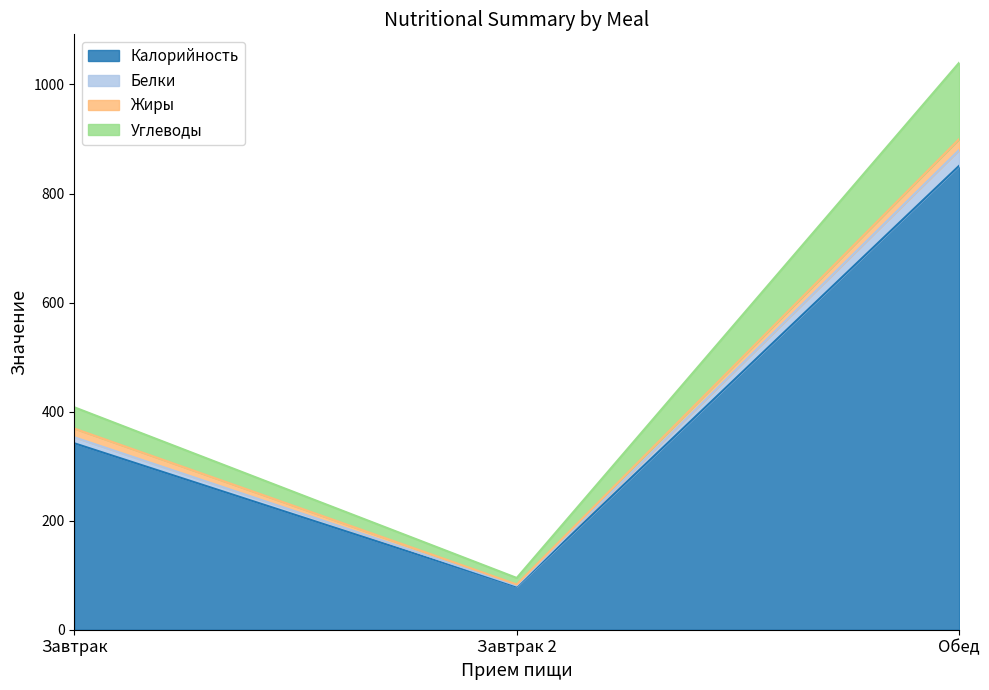

At which category does the chart reach its peak across all series?

Обед